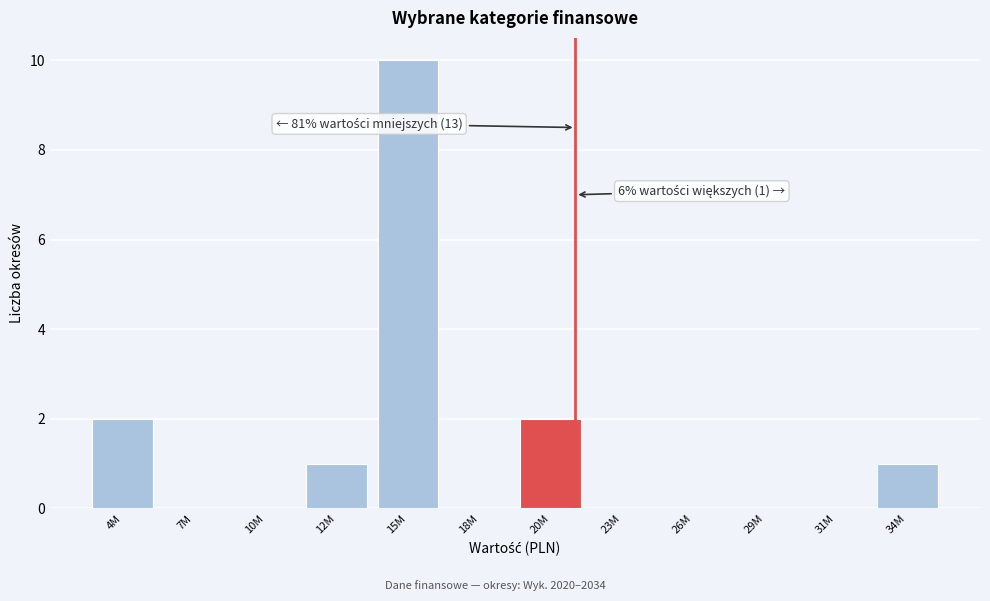

Reading left to right, transcribe all the data shown in this chart.

4M=2	7M=0	10M=0	12M=1	15M=10	18M=0	20M=2	23M=0	26M=0	29M=0	31M=0	34M=1